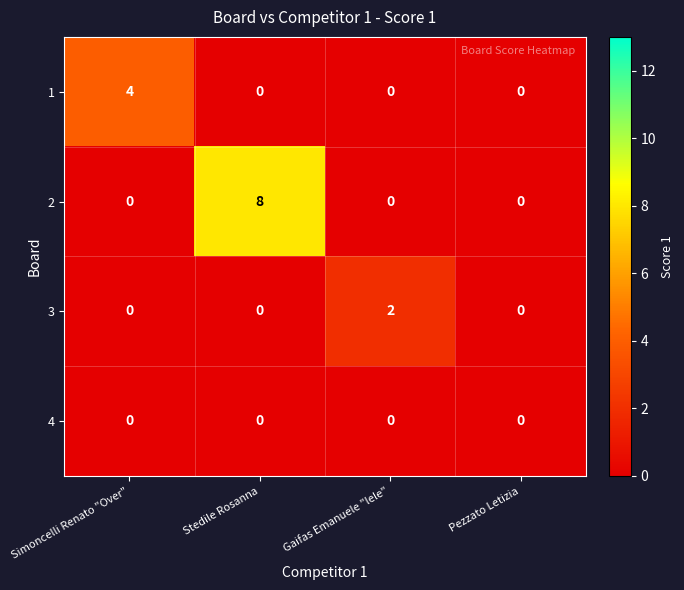

Rank the series by their maximum value, from lowest to highest.

4, 3, 1, 2